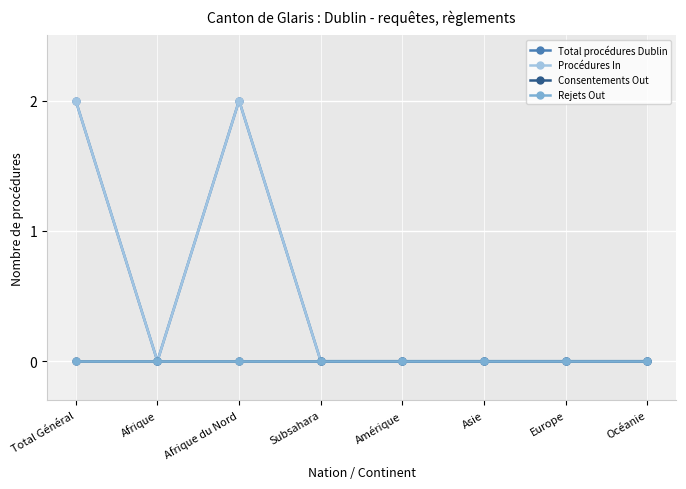

True or false: Total procédures Dublin and Rejets Out cross at least once.

False